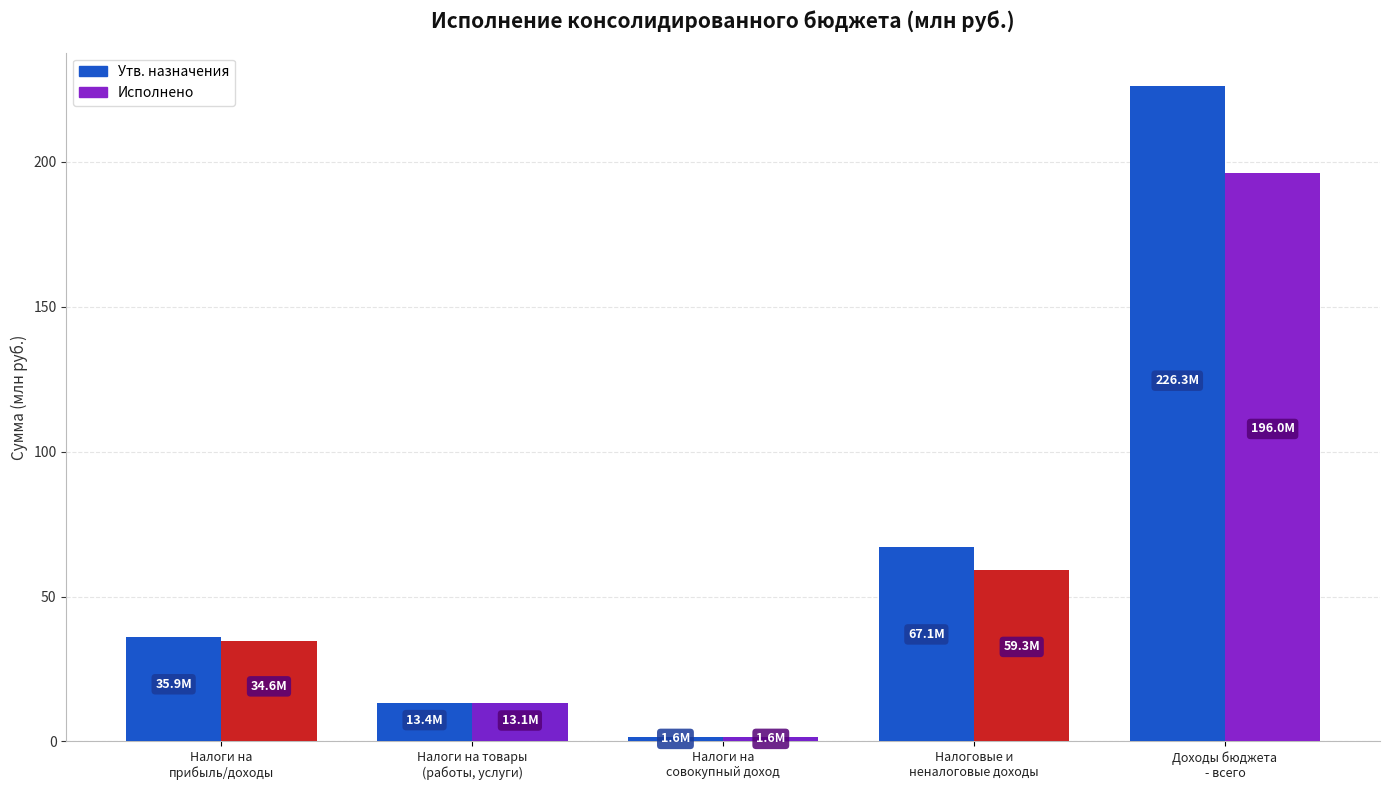

What is the sum of all Исполнено values?

304.7